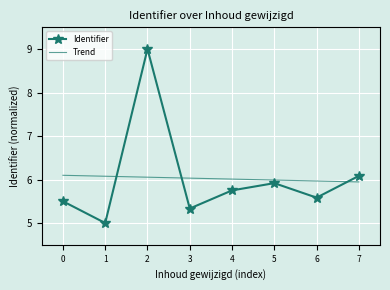

Read the Trend value at 1.

6.1